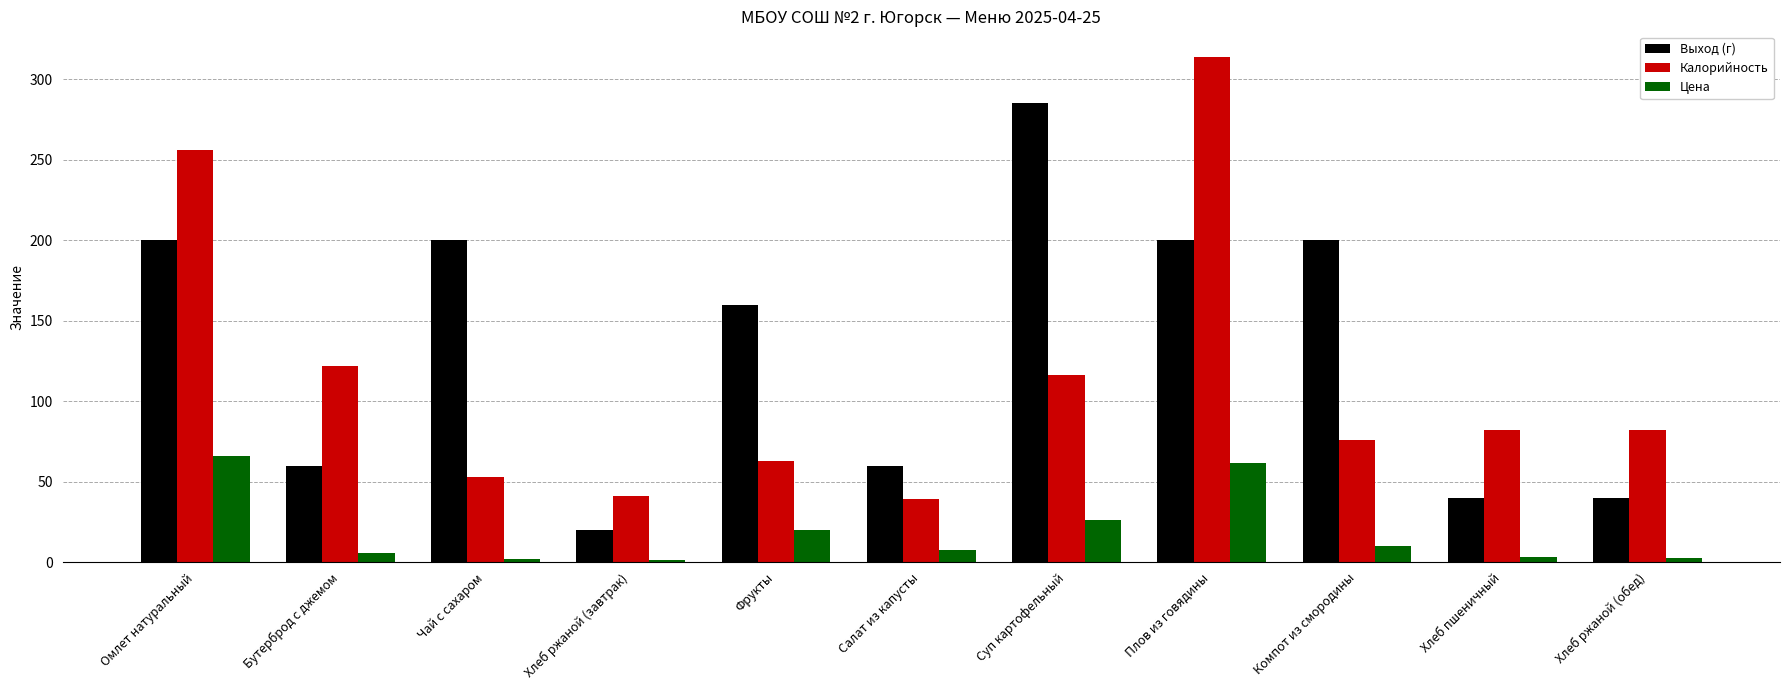

What is the value of the Калорийность bar at the 9th from the left?

76.0